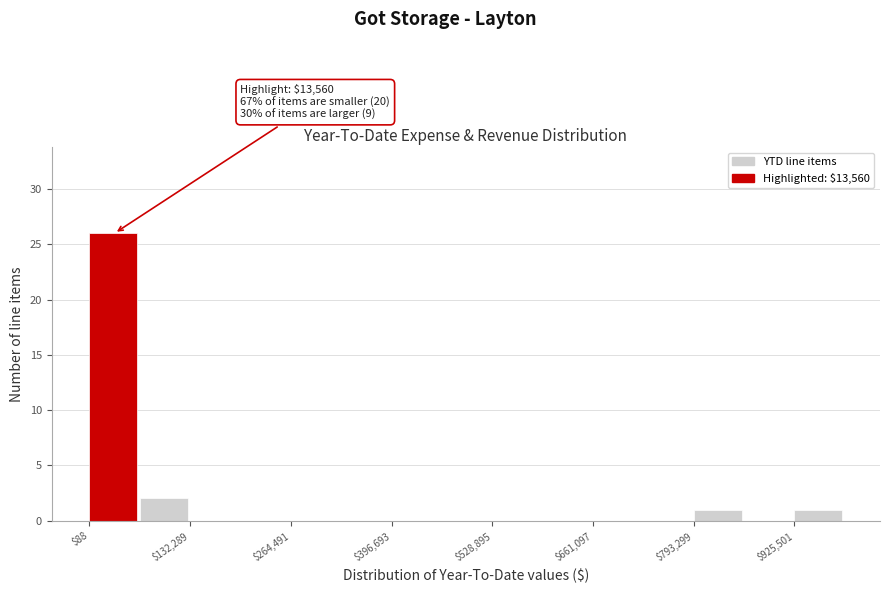

Around what value on the x-axis is the tallest bar? Give the approximate position of its centre, as read against the axis.

40000